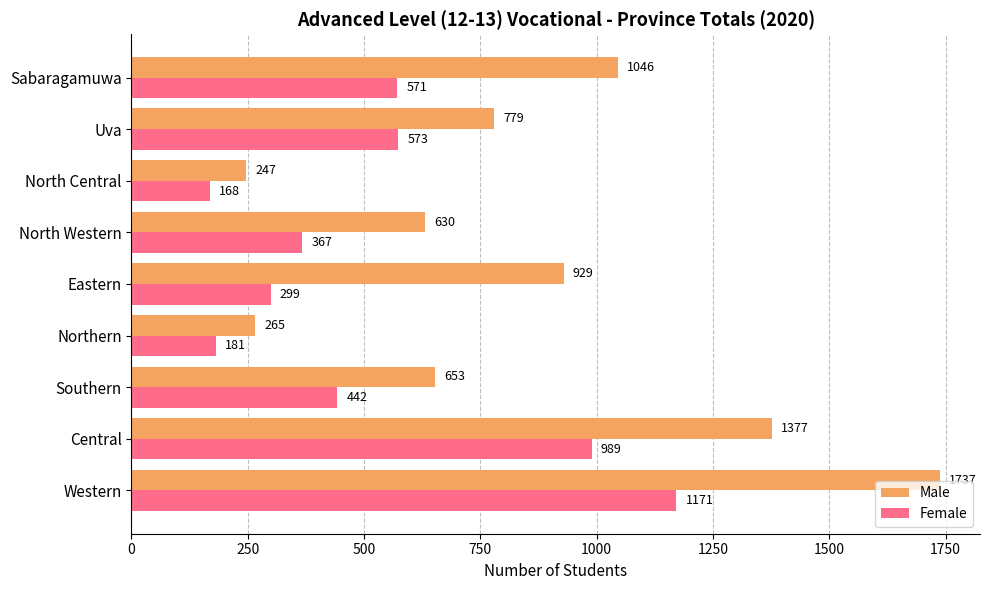

Between Central and North Western, which series saw the biggest shift?

Male